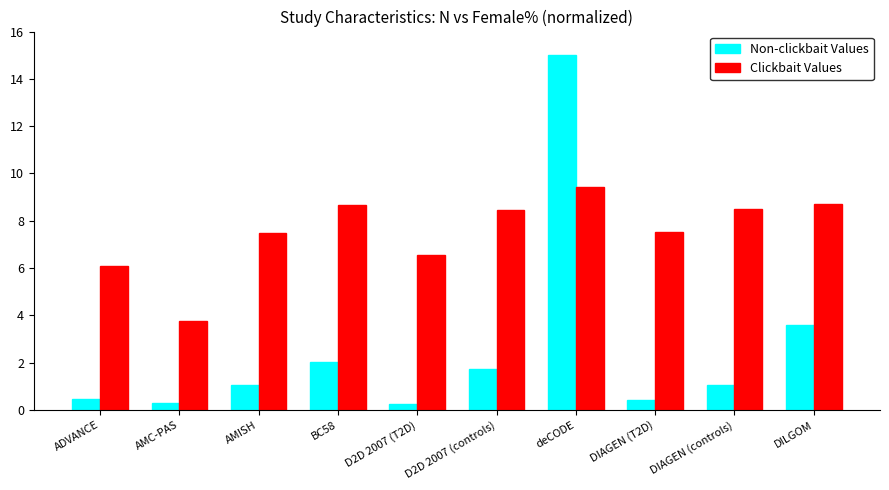

What is the value of the Non-clickbait Values bar at the 7th from the left?

15.0